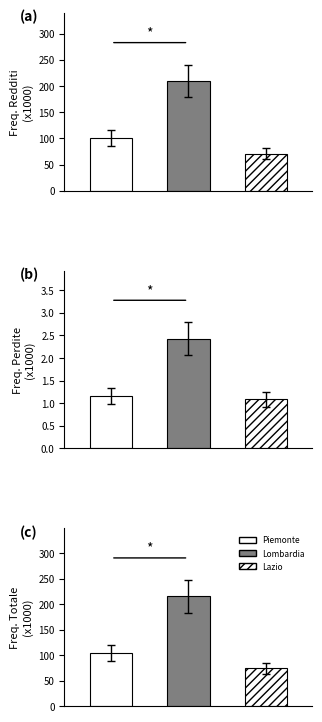

What is the value of the Freq. Totale reddito bar at the 2nd from the left?

215.6